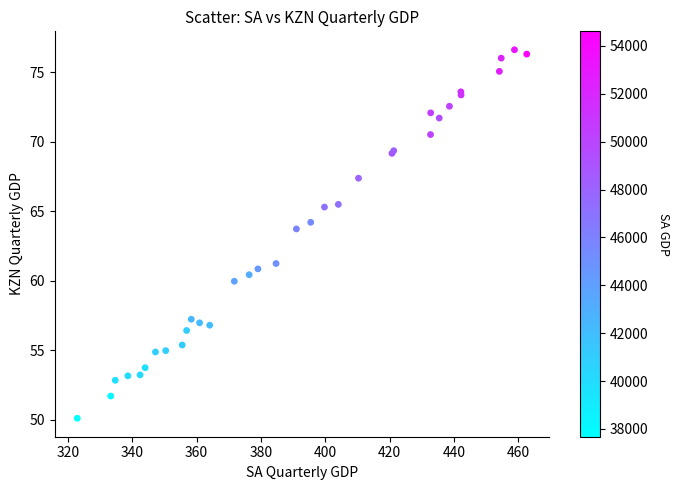

What Y value in the scatter plot is closest to 63?

63.7